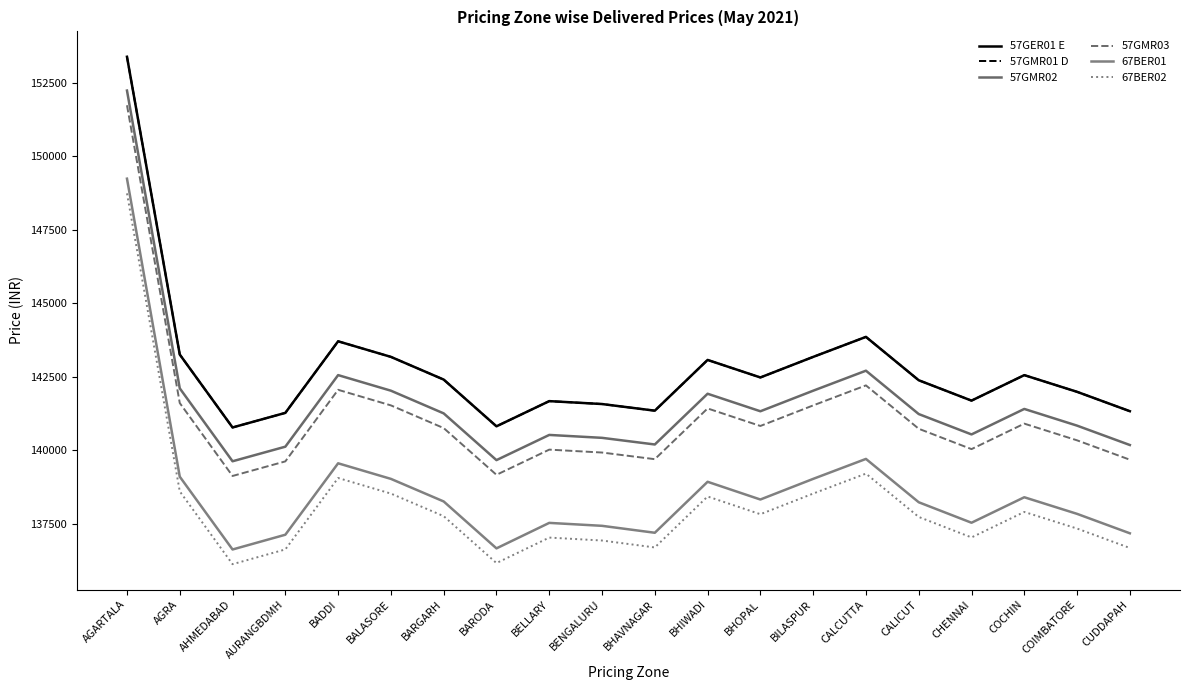

What is the minimum value shown in the chart?

136128